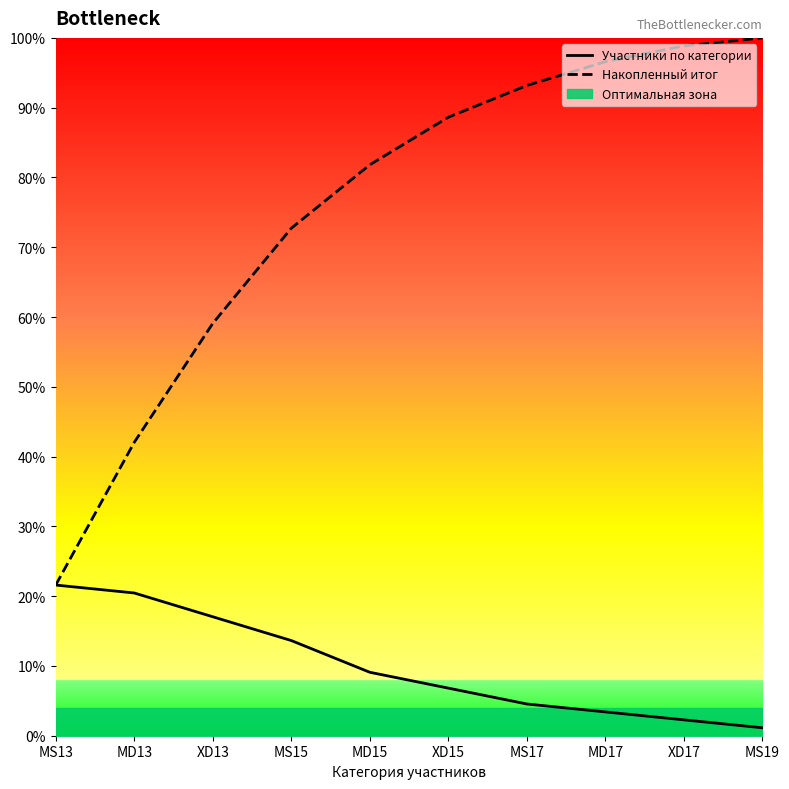

Which category has the lowest value in the Участники по категории series?

MS19